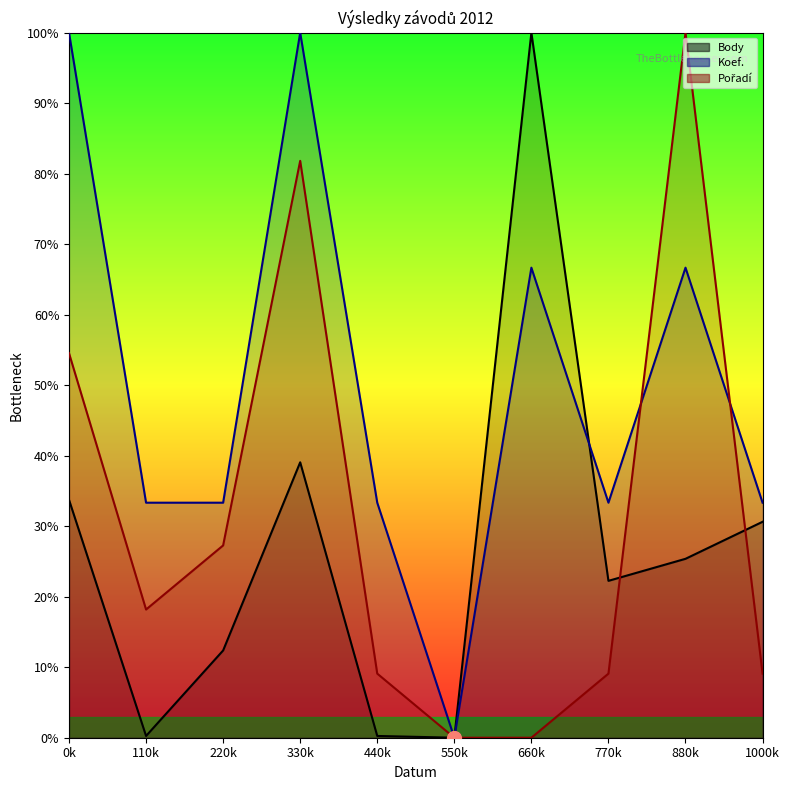

List the labels in order of Body value, smallest first.

550k, 110k, 440k, 220k, 770k, 880k, 1000k, 0k, 330k, 660k